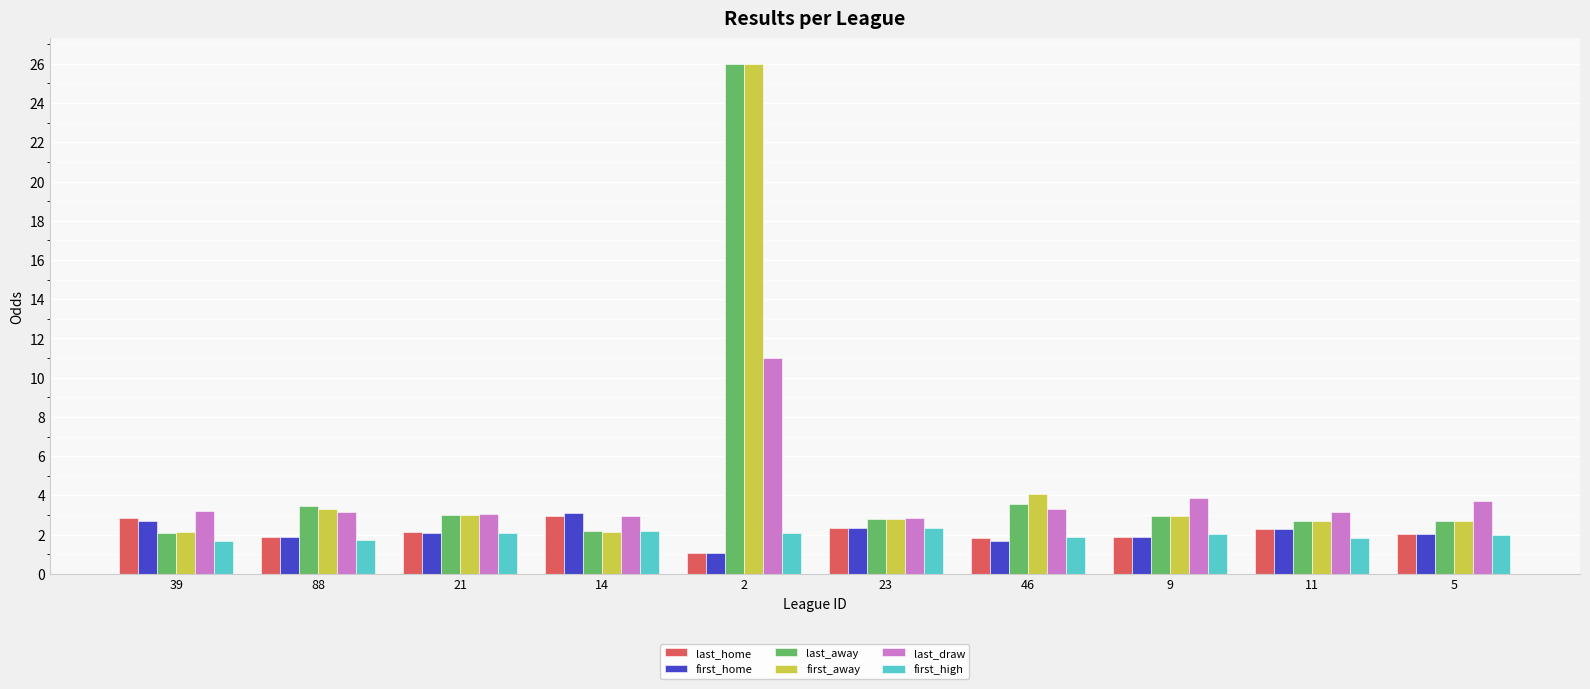

Is it true that first_home equals 1.2 at 5?

False